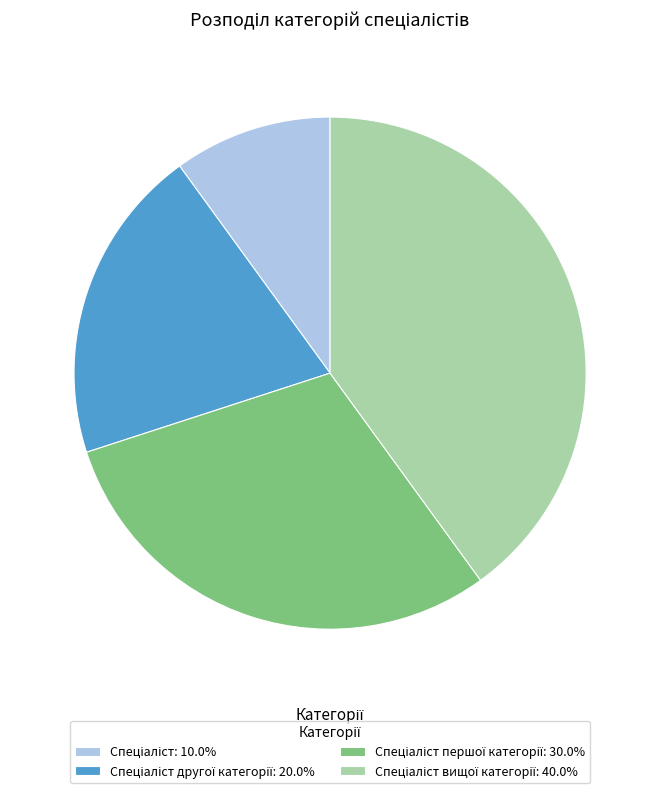

Is there any slice that represents more than half of the pie?

No